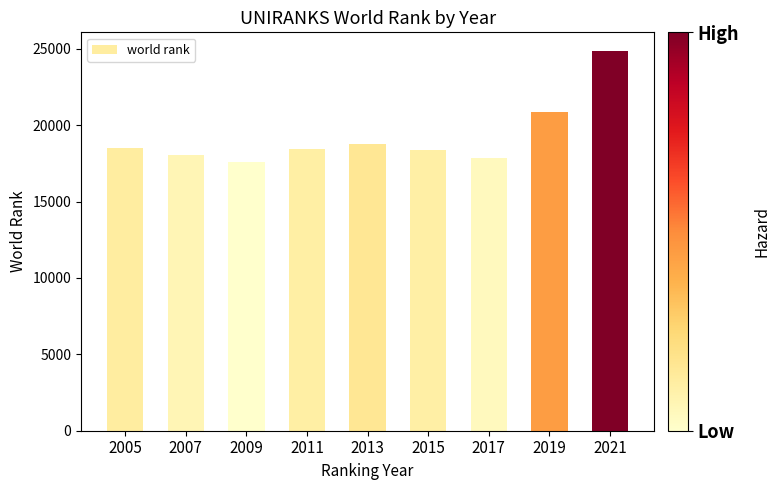

Where does the data first go above 18431?

2005